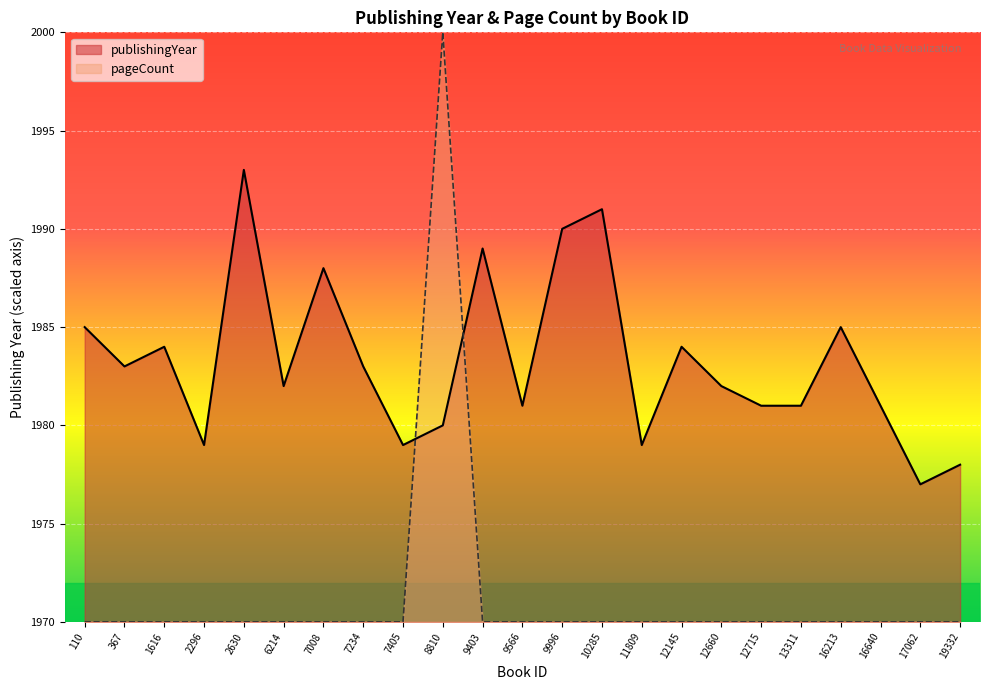

What is the sum of the pageCount values at 12145 and 9403?

3940